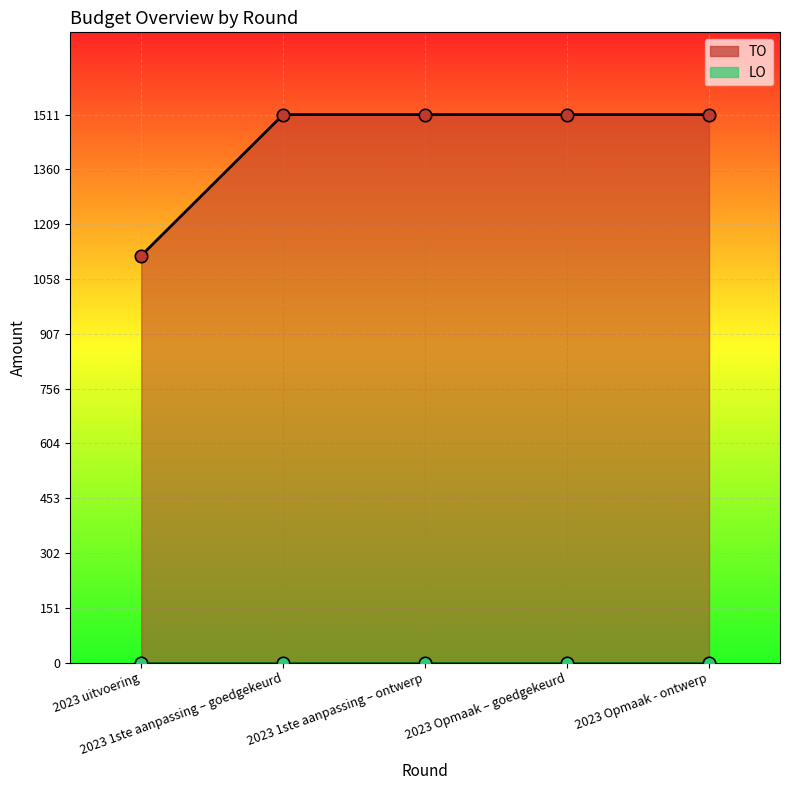

Between 2023 Opmaak – goedgekeurd and 2023 1ste aanpassing – ontwerp, which is larger?

2023 Opmaak – goedgekeurd